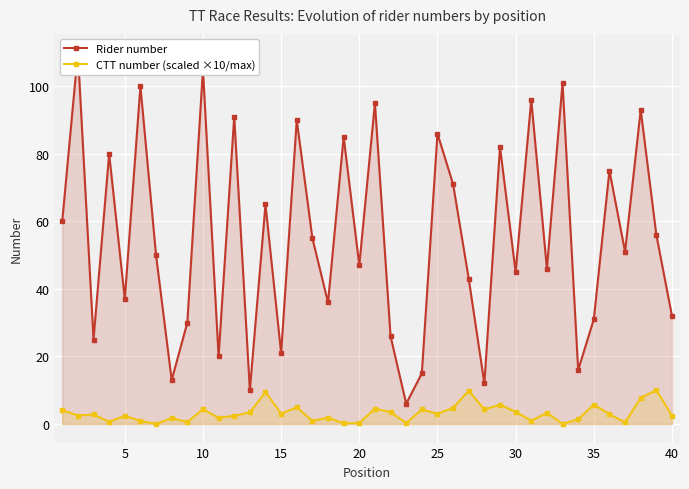

True or false: Rider number has more than 1 interior local peaks.

True